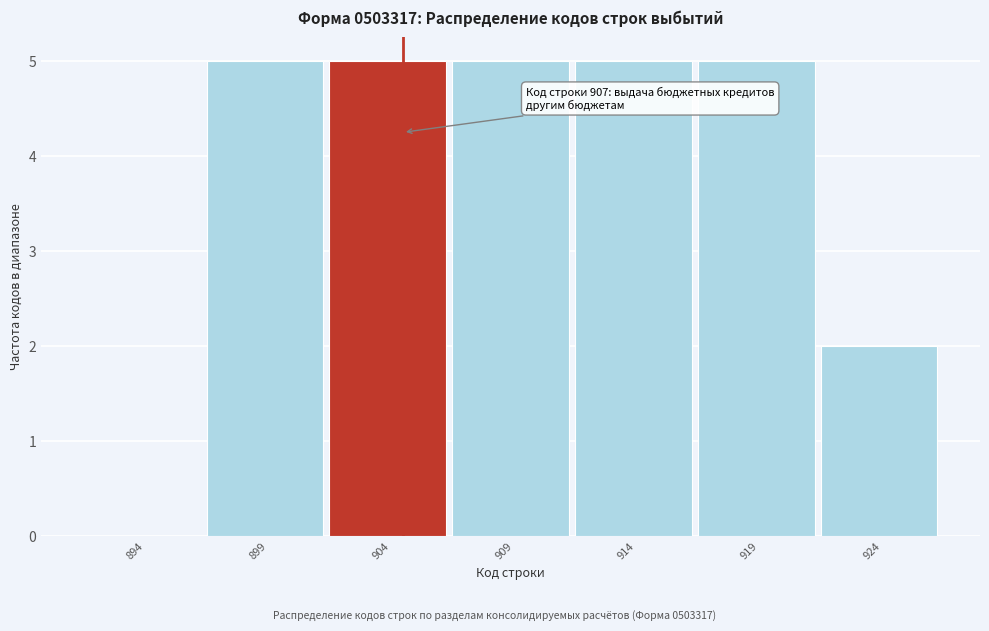

Reading left to right, transcribe all the data shown in this chart.

894=0	899=5	904=5	909=5	914=5	919=5	924=2